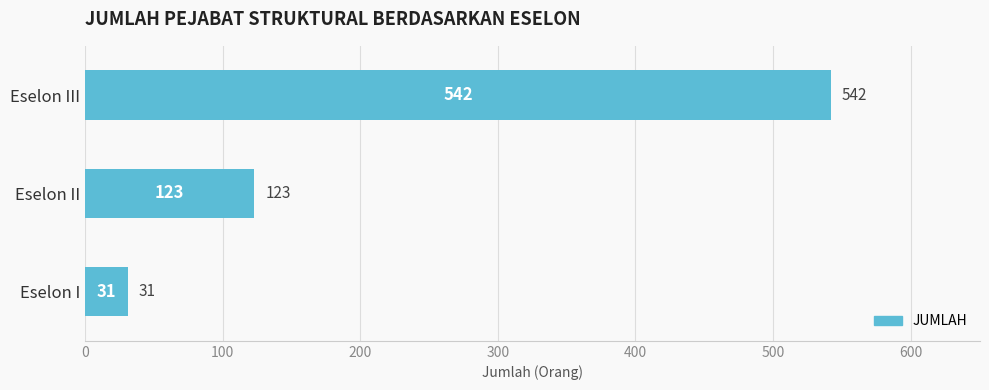

What is the change in value from Eselon II to Eselon III?

+419